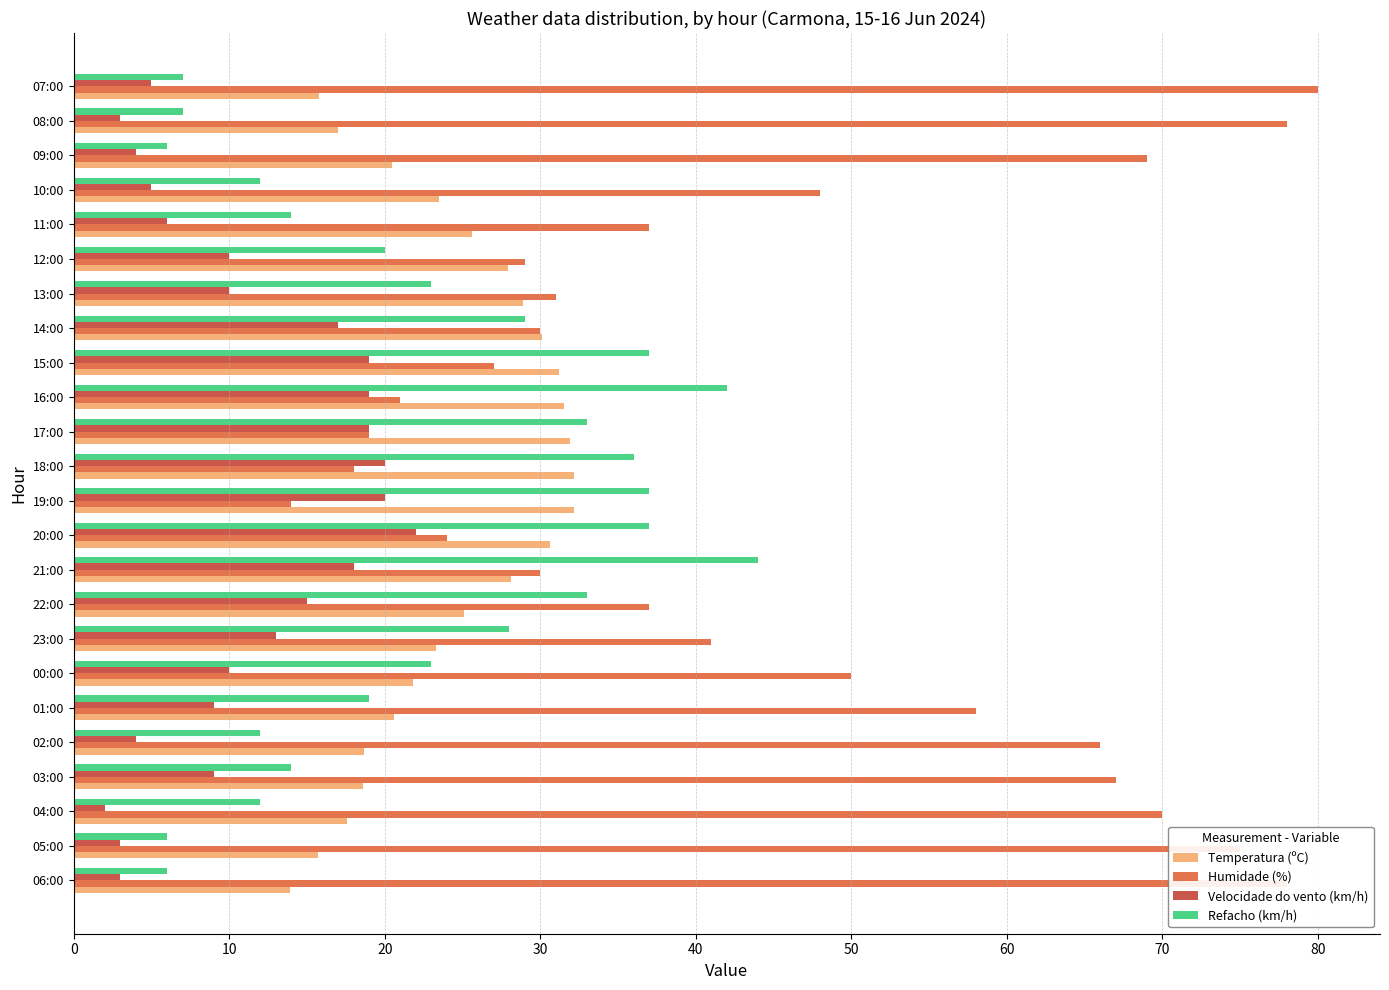

How many data points does each series have?

24